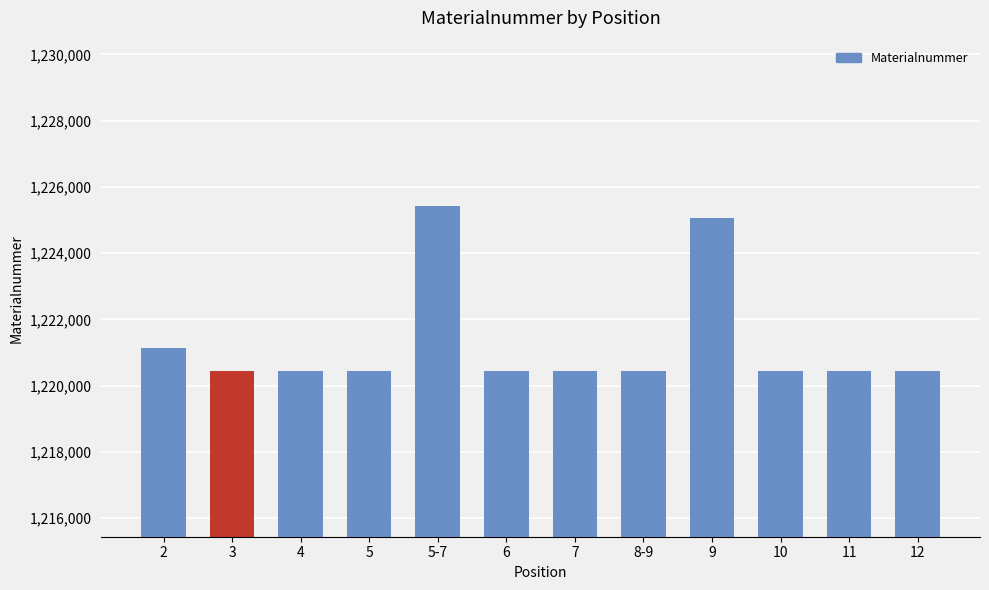

What is the sum of all values?

14655589